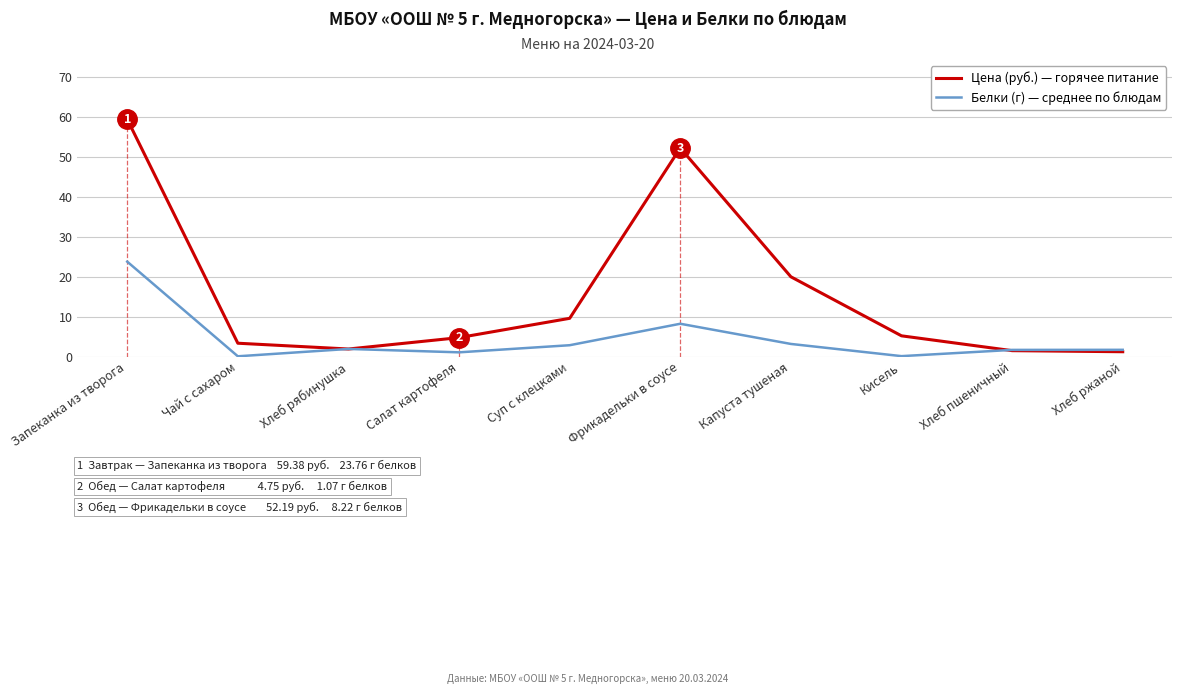

How many intersections are there between Цена (руб.) — горячее питание and Белки (г) — среднее по блюдам?

3